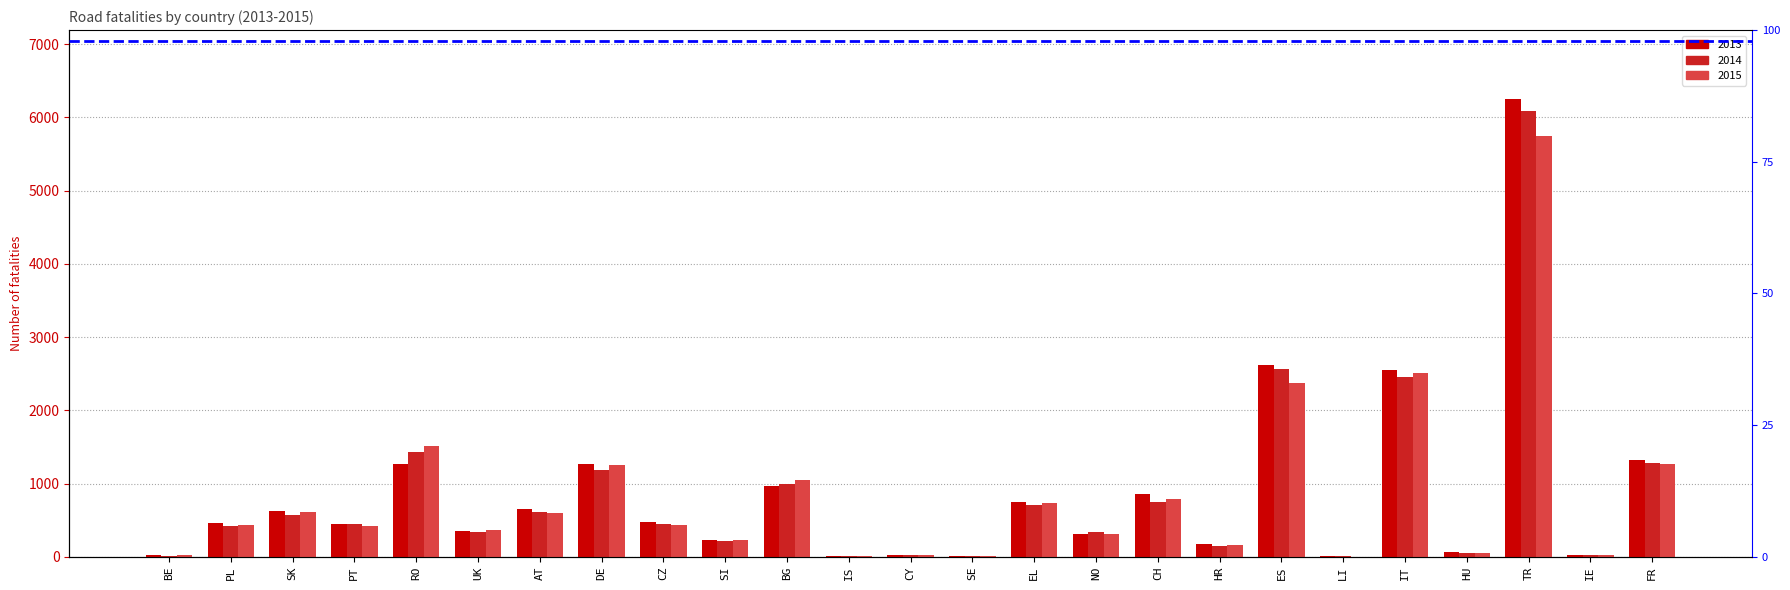

Is it true that 2013 equals 4508 at ES?

False